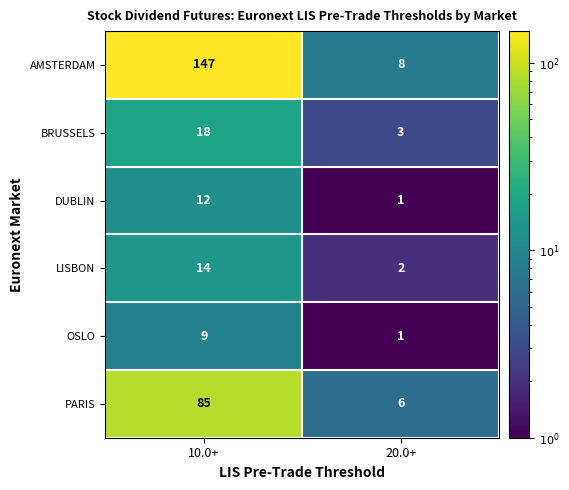

What is the difference between the maximum and minimum values in the DUBLIN series?

11